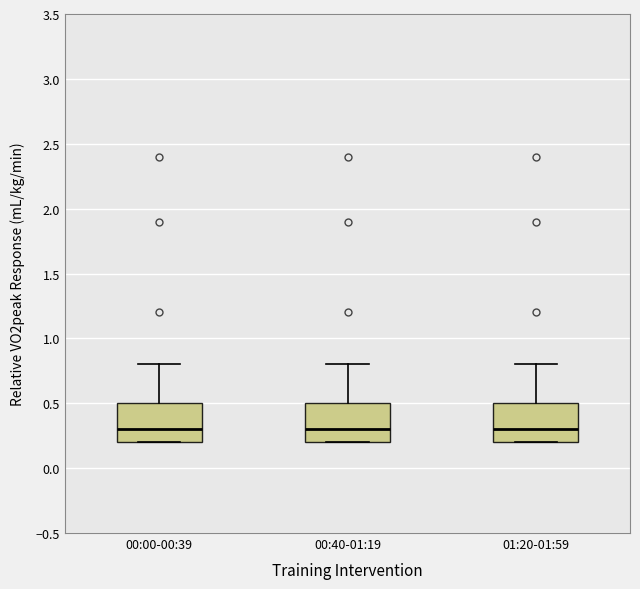

Reading left to right, read every box against the y-axis: the position of its median line, the range the box covers, and the ends of its whiskers. The values are not printed on the chart, so give them approximately, as read against the axis.

00:00-00:39: median 0.3, box 0.2 to 0.5, whiskers 0.2 to 0.8
00:40-01:19: median 0.3, box 0.2 to 0.5, whiskers 0.2 to 0.8
01:20-01:59: median 0.3, box 0.2 to 0.5, whiskers 0.2 to 0.8